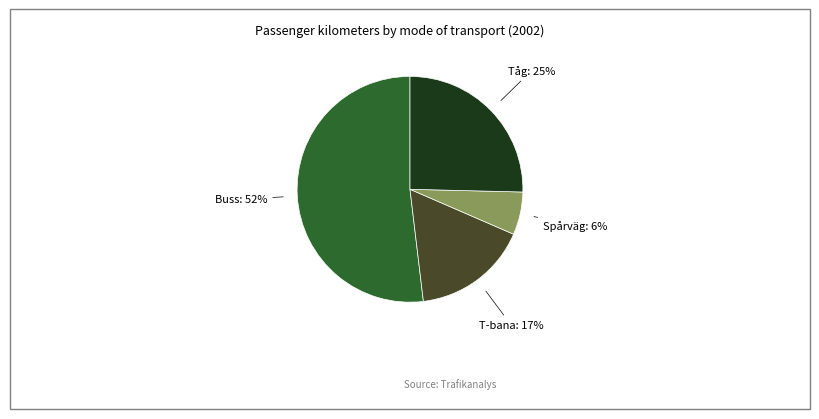

Is there any slice that represents more than half of the pie?

Yes